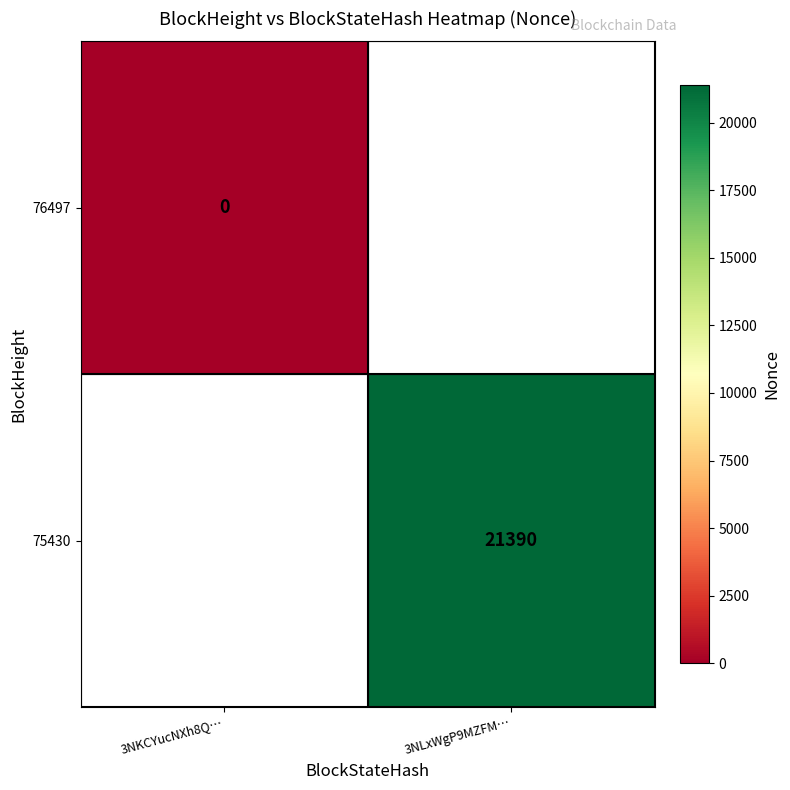

How many categories are shown in the chart?

2